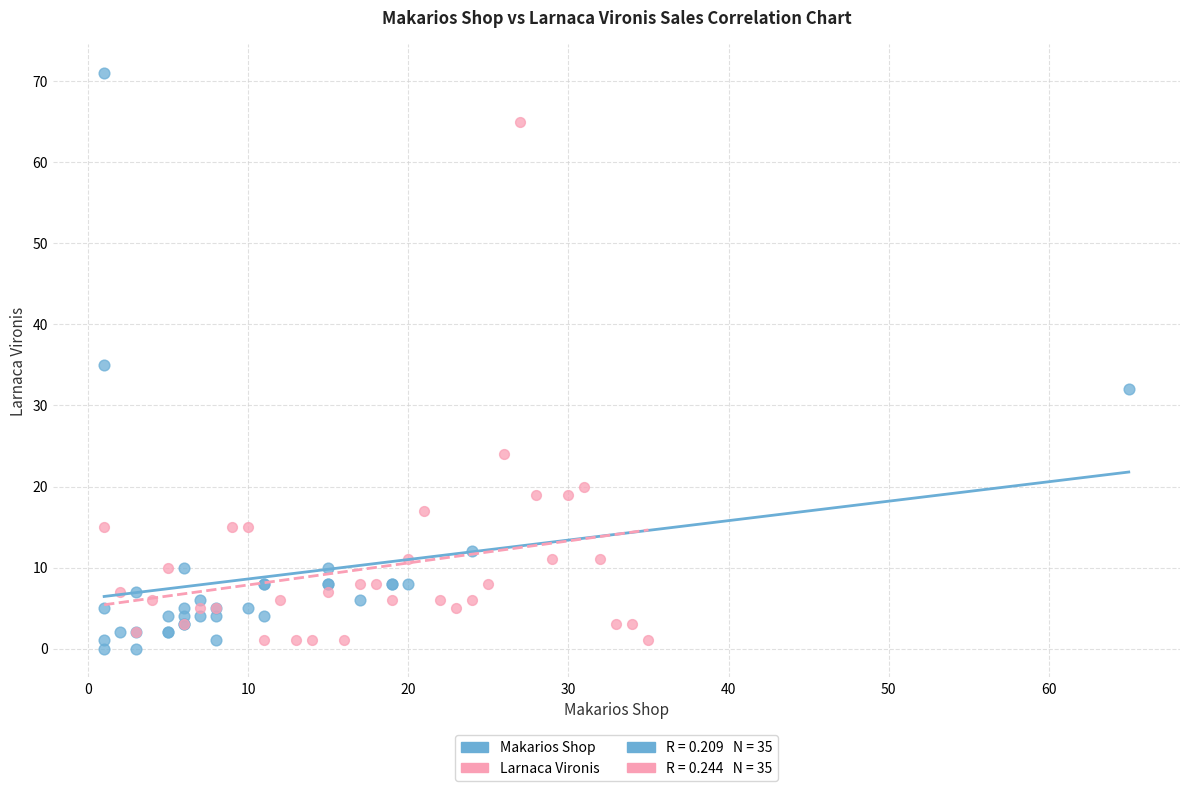

Which series has the largest Y range (max minus min)?

Makarios Shop